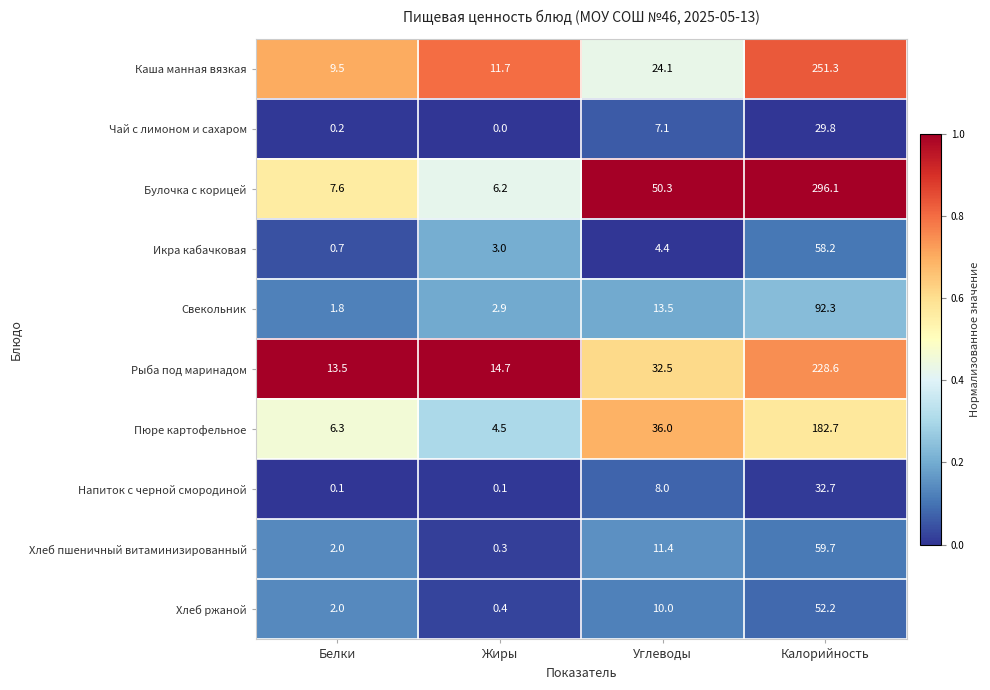

True or false: Пюре картофельное has a value of 1.3 at Белки.

False